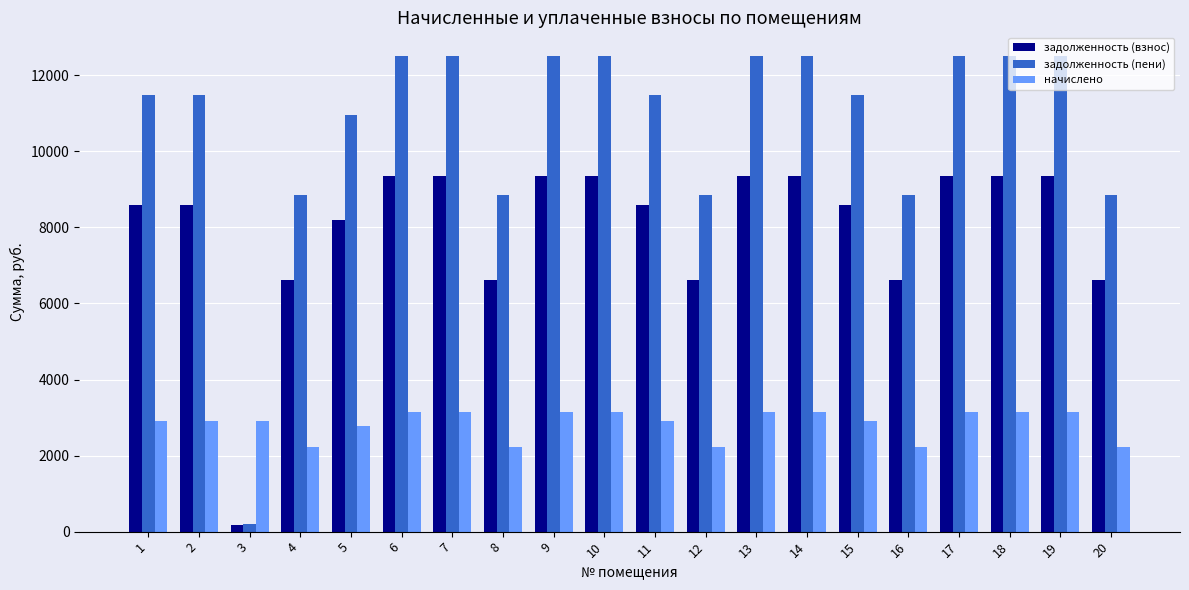

Rank the series by their average value, from highest to lowest.

задолженность (пени), задолженность (взнос), начислено